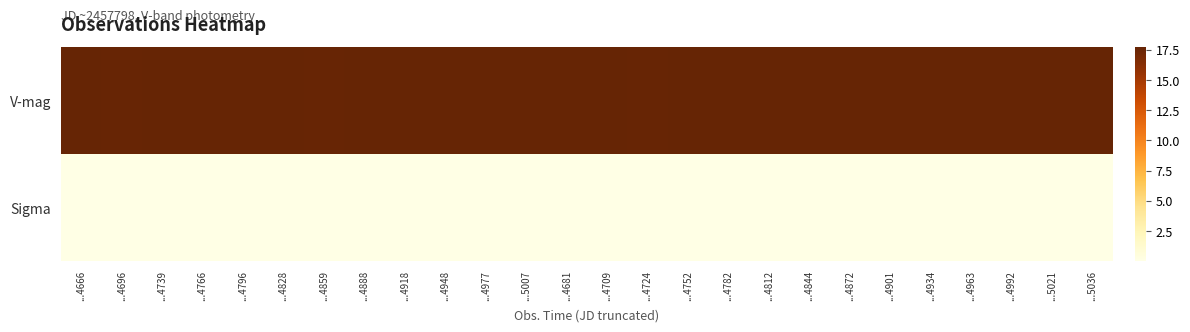

Rank the series by their average value, from highest to lowest.

V-mag, Sigma